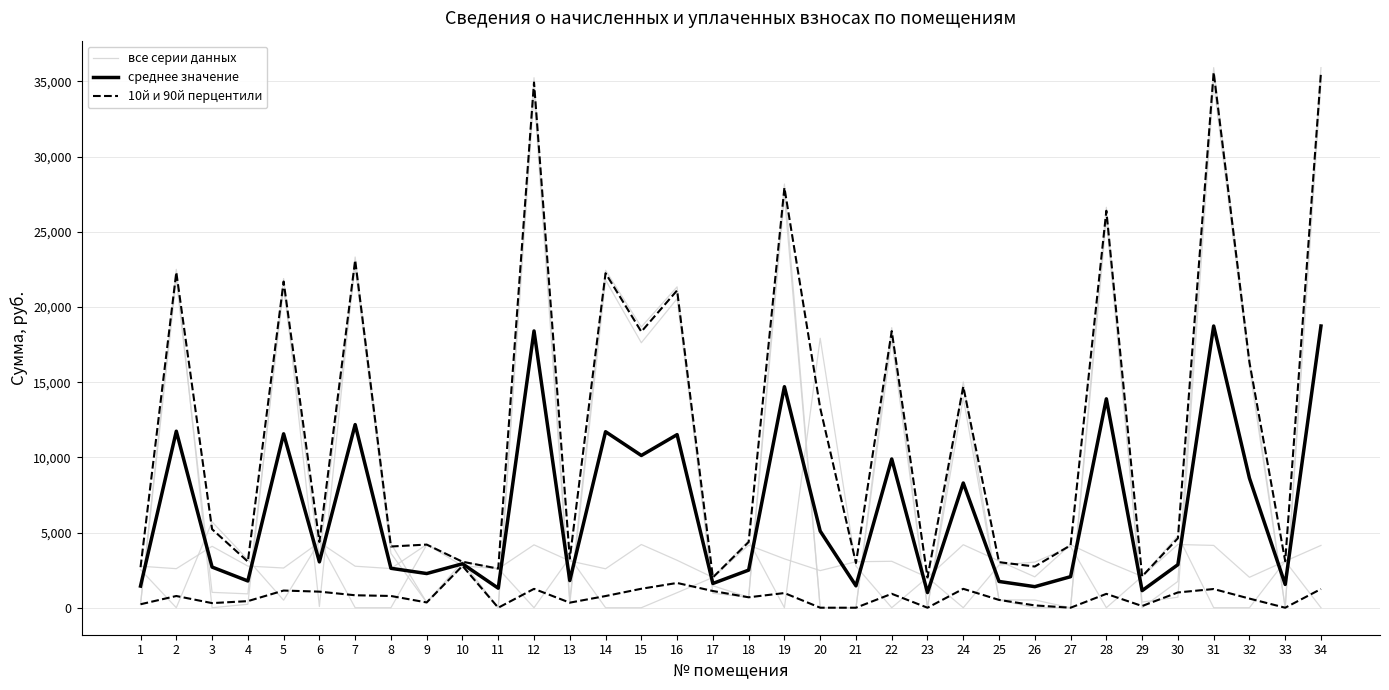

At which label does среднее значение reach its minimum?

23